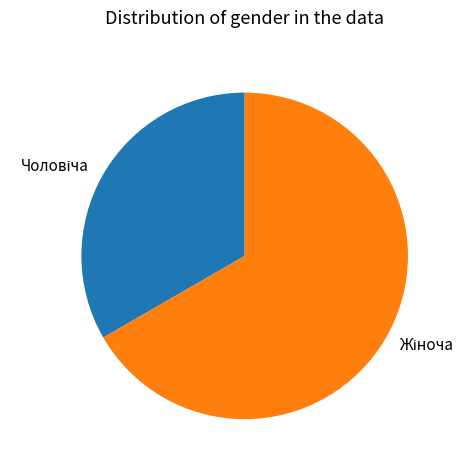

What is the largest slice in the pie chart?

Жіноча